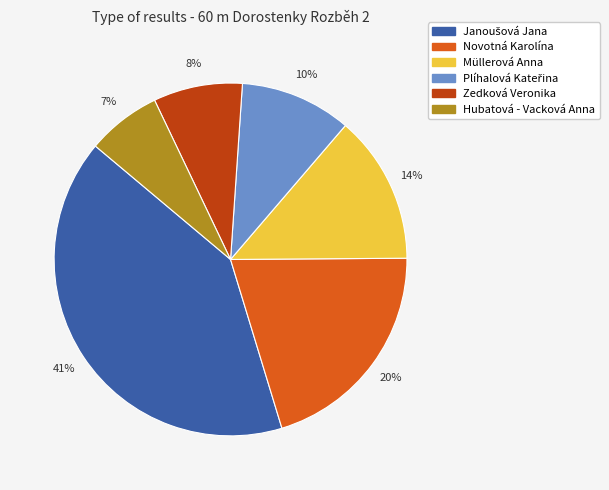

Does Novotná Karolína account for over 50% of the chart?

No